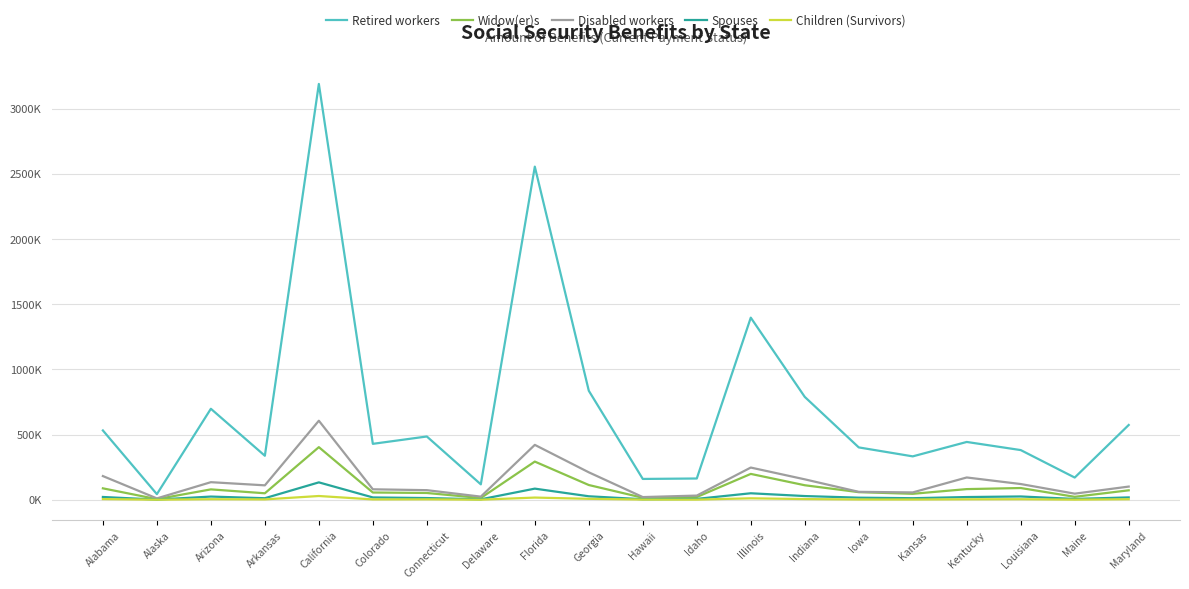

True or false: Disabled workers and Children (Survivors) cross at least once.

False